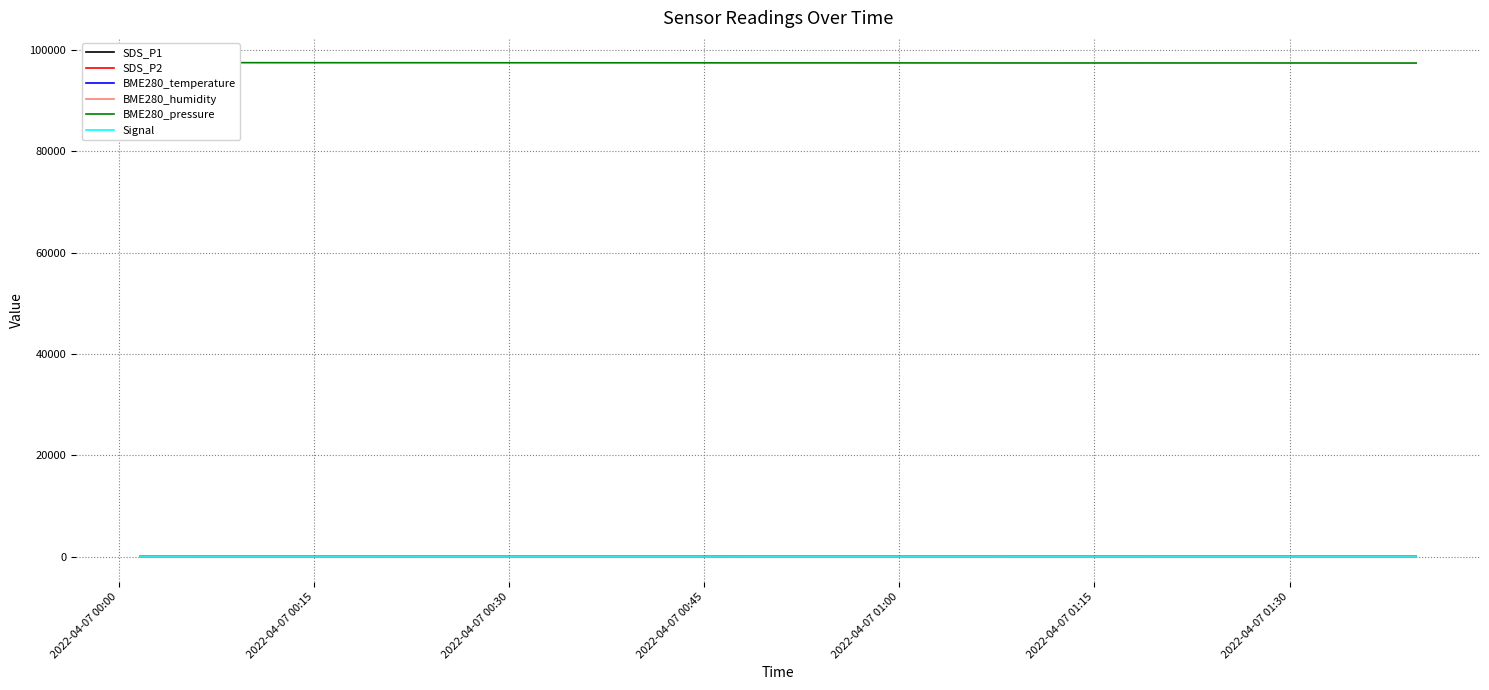

What is the maximum value shown in the chart?

97497.0